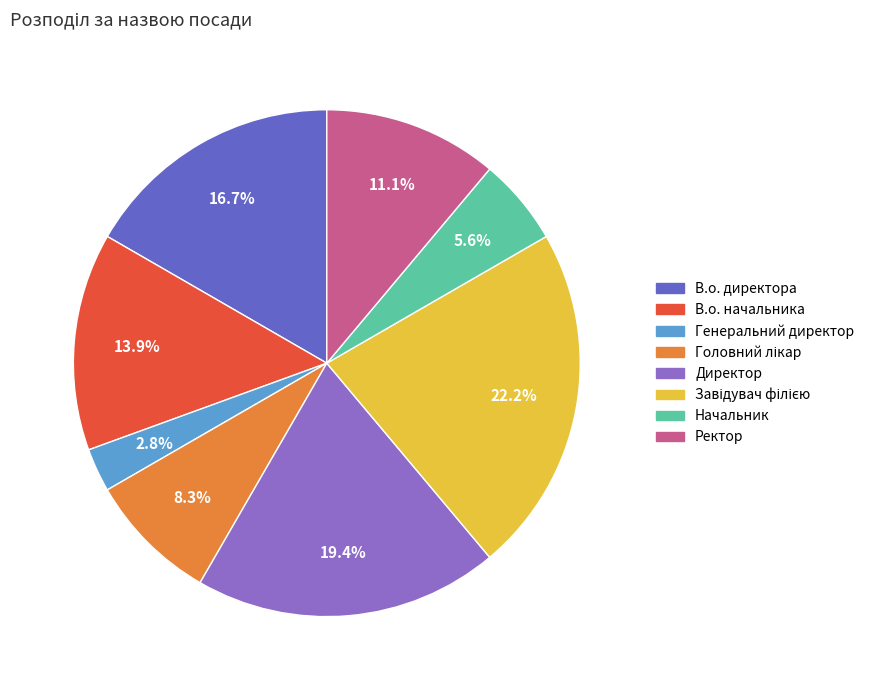

Is the sum of Генеральний директор and В.о. директора greater than half?

No